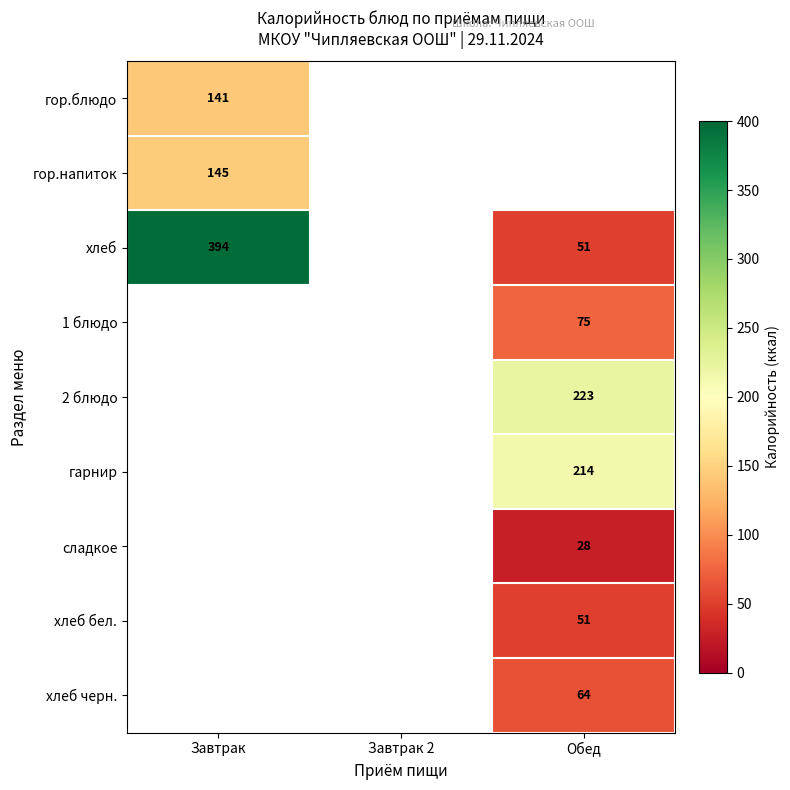

True or false: 2 блюдо has a value of 223 at Обед.

True